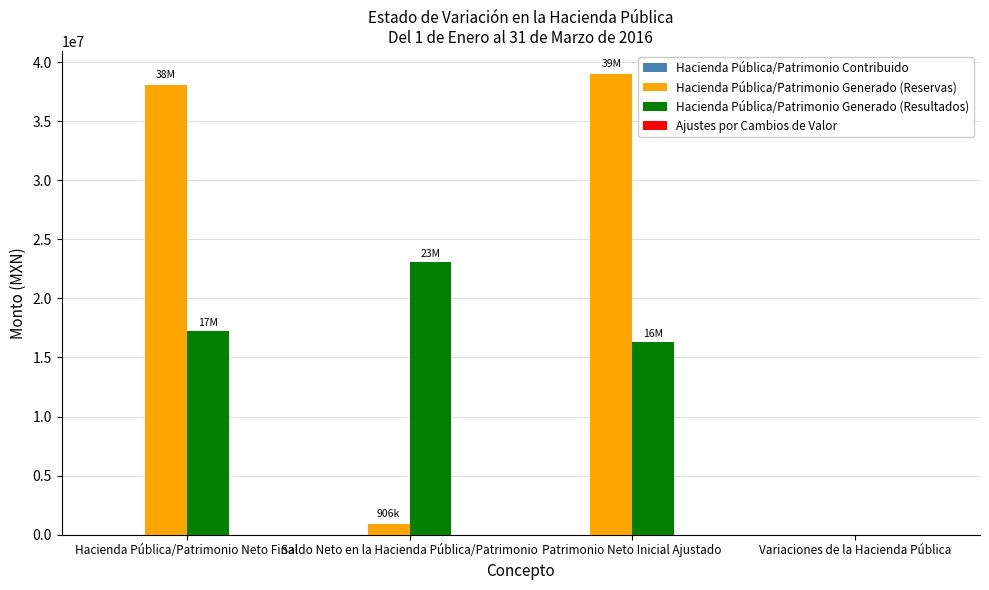

What is the total value across all series at Saldo Neto en la Hacienda Pública/Patrimonio?

23997580